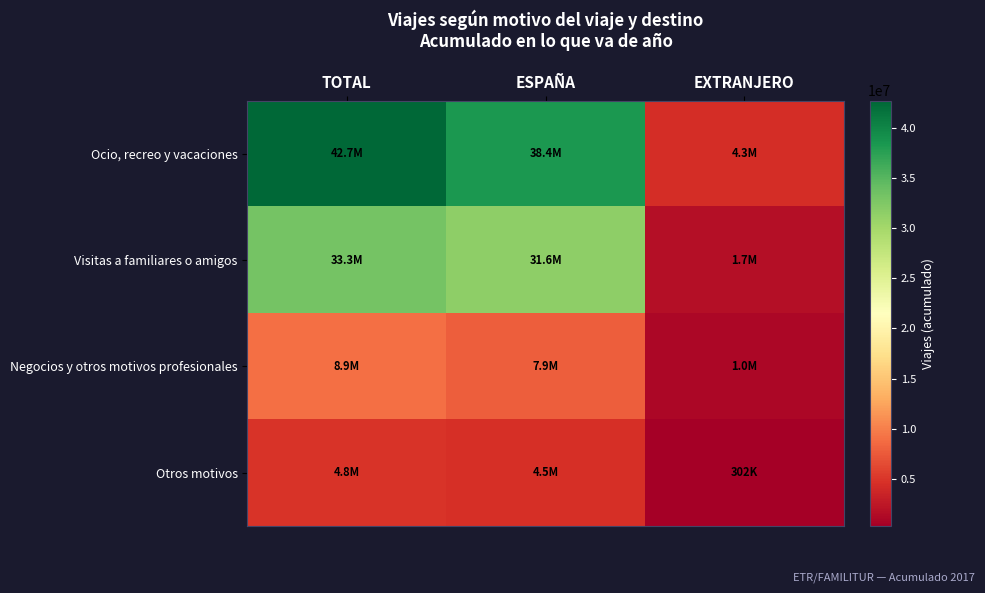

Which series changed the most between TOTAL and EXTRANJERO?

Ocio, recreo y vacaciones